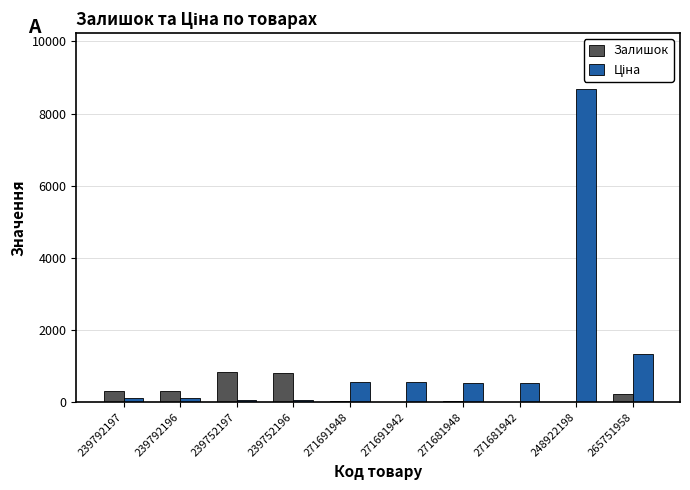

Are the bars horizontal?

No